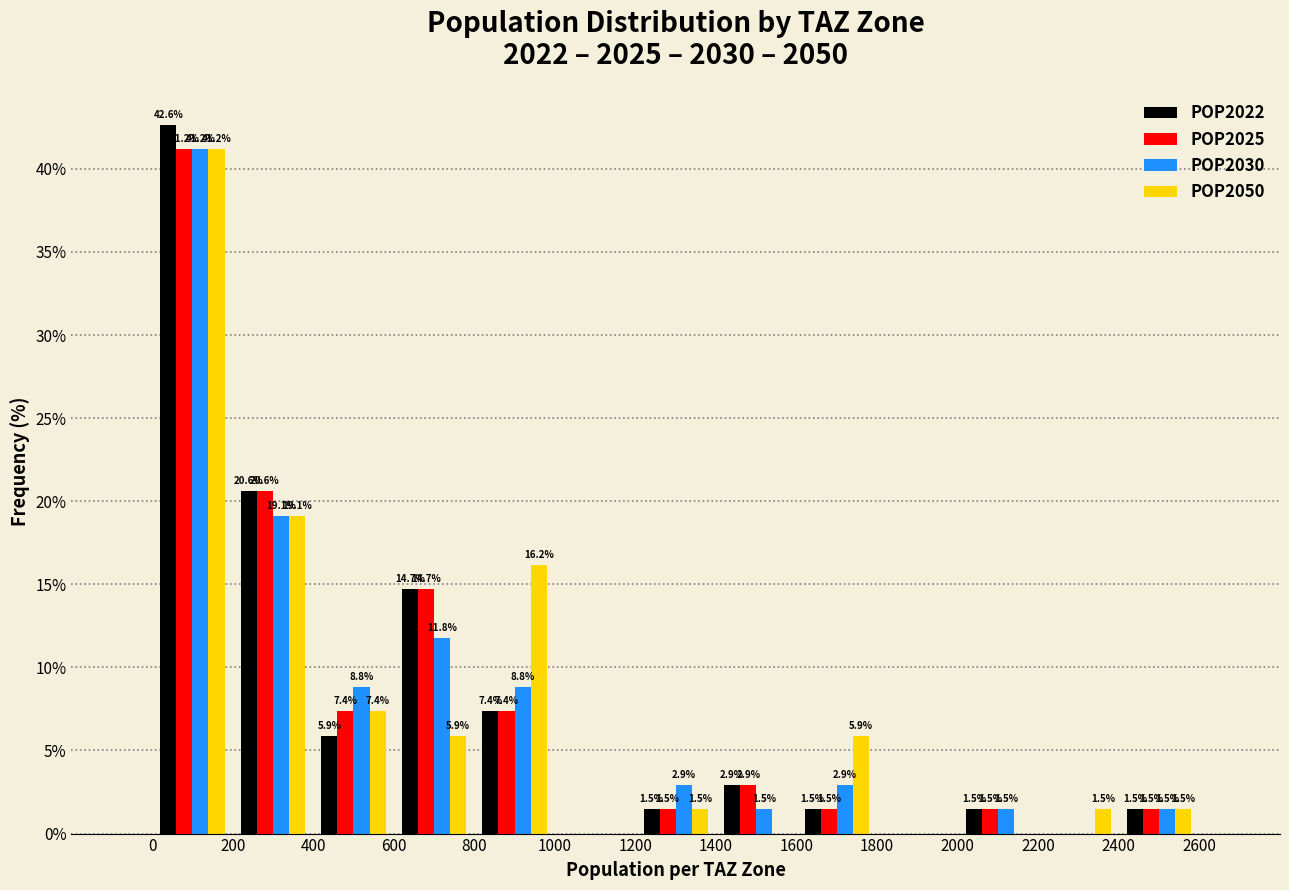

In the POP2025 series, which range on the x-axis has the tallest bar?

0 to 200